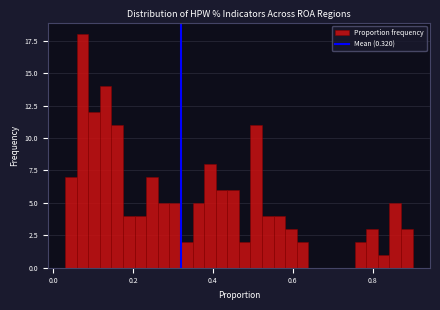

Around what value on the x-axis is the tallest bar? Give the approximate position of its centre, as read against the axis.

0.08